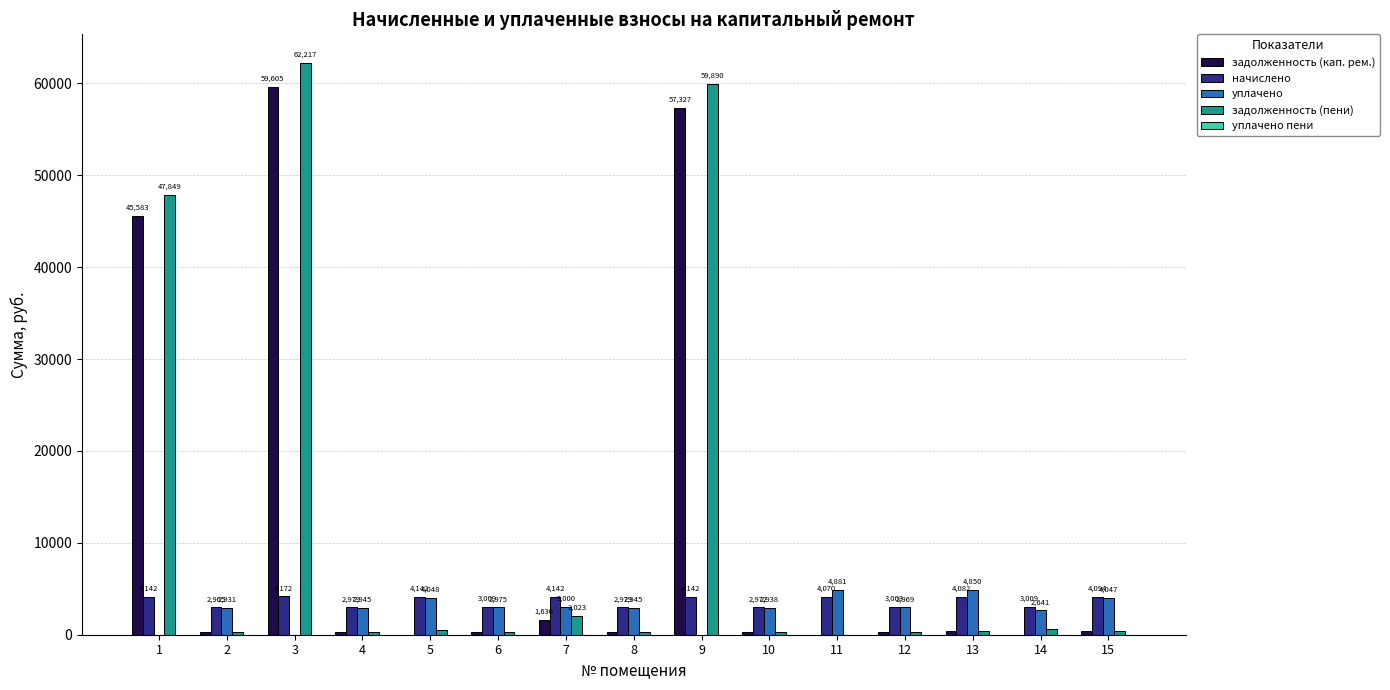

What is the maximum value for начислено?

4171.9